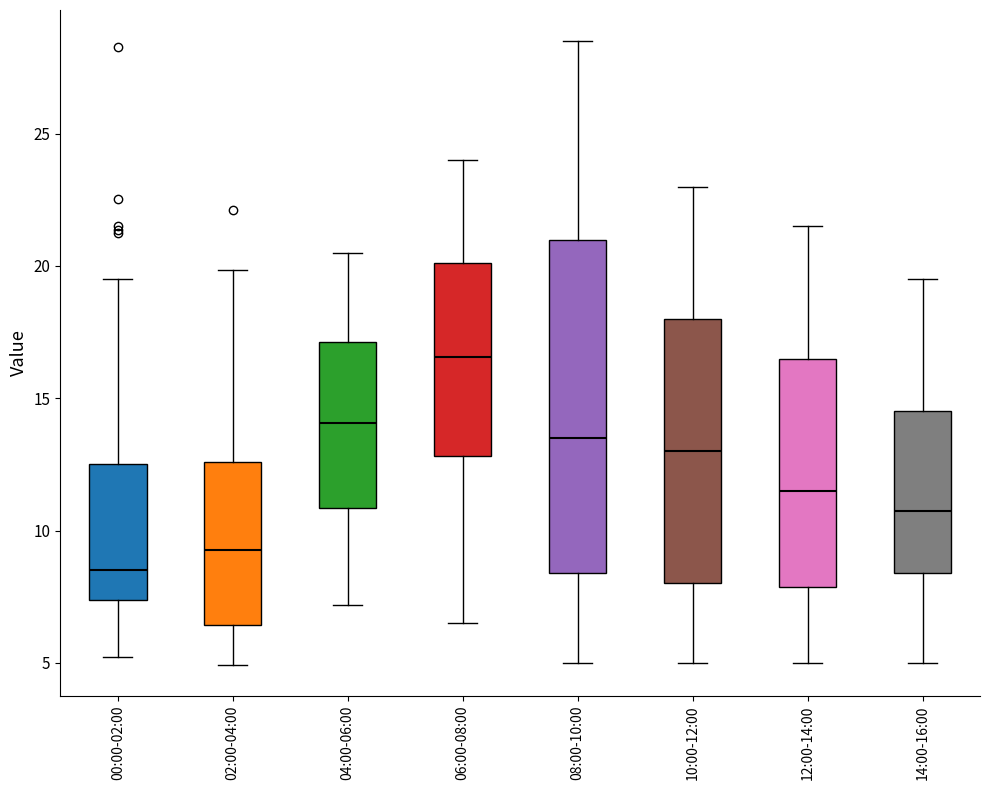

Reading left to right, read every box against the y-axis: the position of its median line, the range the box covers, and the ends of its whiskers. The values are not printed on the chart, so give them approximately, as read against the axis.

00:00-02:00: median 8.5, box 7.5 to 12.5, whiskers 5.0 to 19.5
02:00-04:00: median 9.5, box 6.5 to 12.5, whiskers 5.0 to 20.0
04:00-06:00: median 14.0, box 11.0 to 17.0, whiskers 7.0 to 20.5
06:00-08:00: median 16.5, box 13.0 to 20.0, whiskers 6.5 to 24.0
08:00-10:00: median 13.5, box 8.5 to 21.0, whiskers 5.0 to 28.5
10:00-12:00: median 13.0, box 8.0 to 18.0, whiskers 5.0 to 23.0
12:00-14:00: median 11.5, box 8.0 to 16.5, whiskers 5.0 to 21.5
14:00-16:00: median 11.0, box 8.5 to 14.5, whiskers 5.0 to 19.5